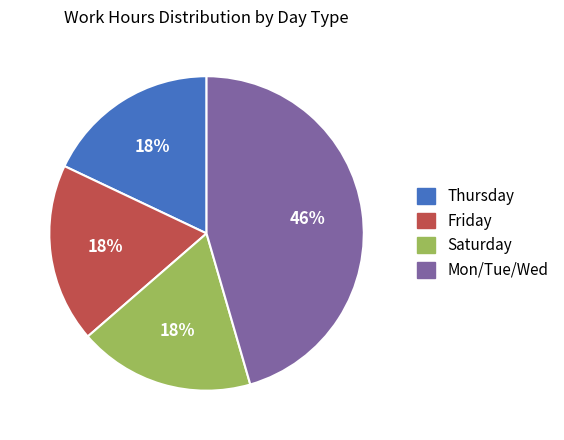

To the nearest percent, what is the difference between the largest and smallest slice percentages?

28%